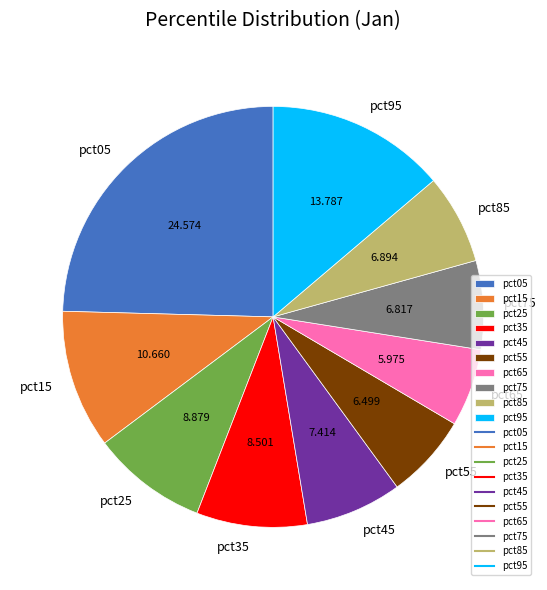

Does pct25 account for over 50% of the chart?

No